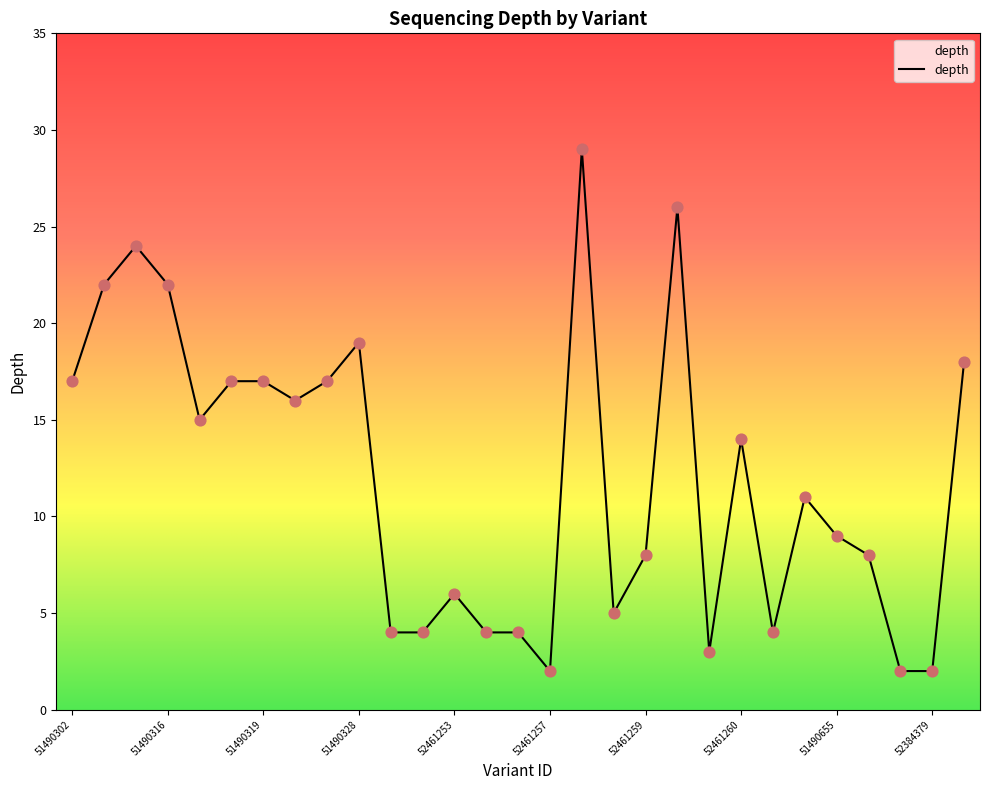

What is the maximum value shown in the chart?

29